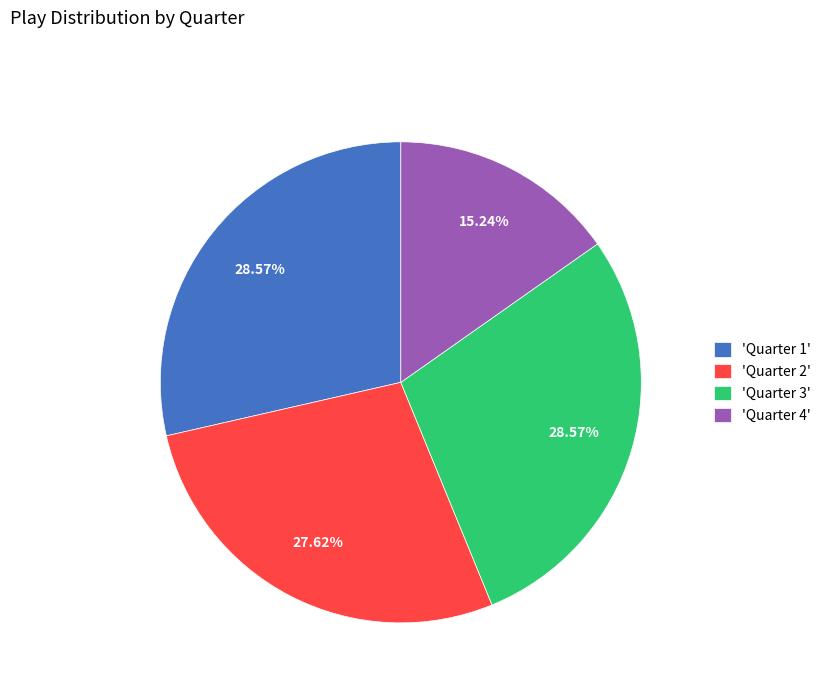

Combined, do 'Quarter 2' and 'Quarter 3' account for over 50%?

Yes